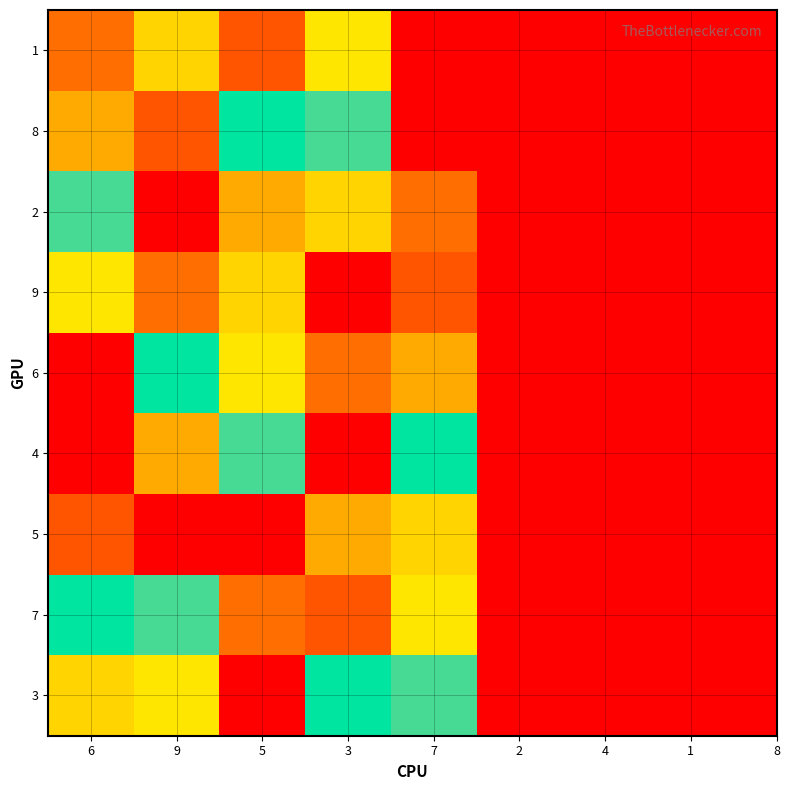

Rank the series at 6 from highest to lowest value.

6, 1, 3, 2, 7, 9, 8, 5, 4